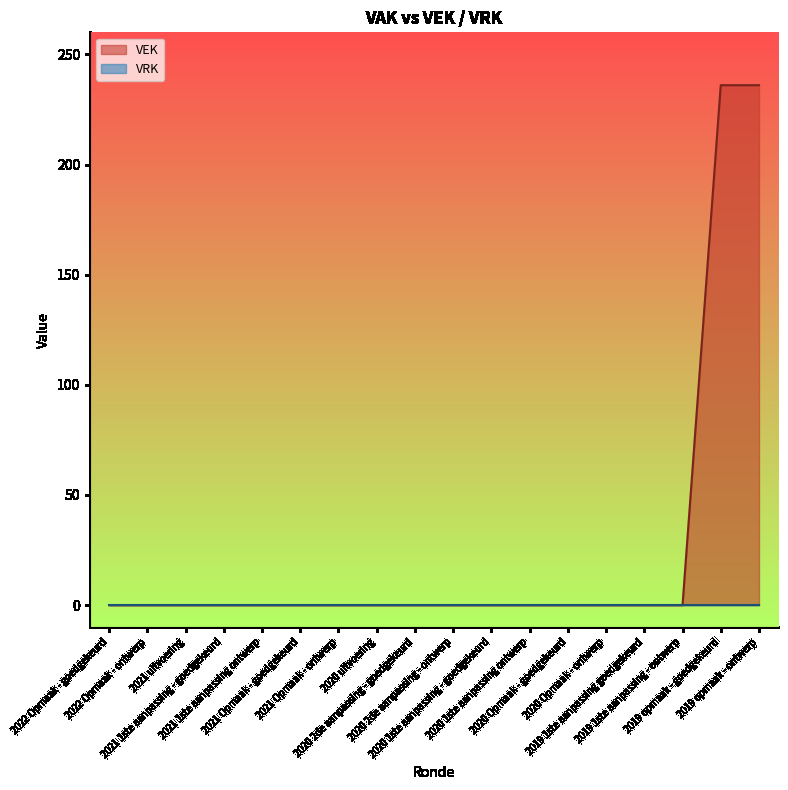

Where is the data nearest to the value 118?

2022 Opmaak - goedgekeurd